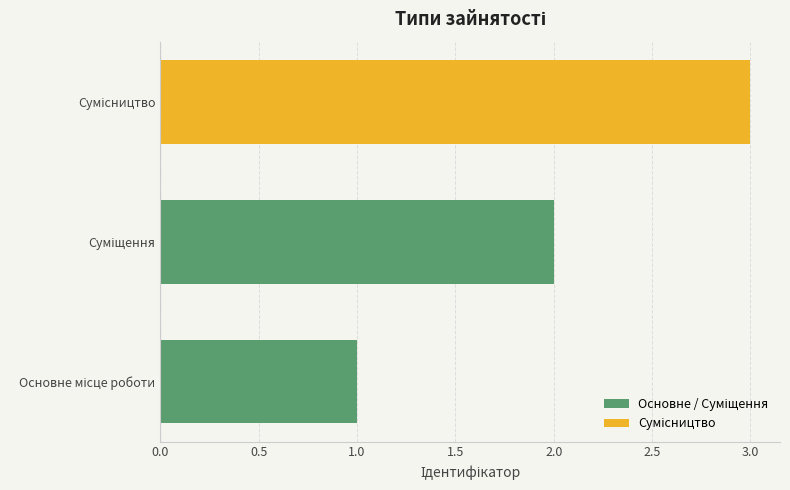

How many series are shown in this chart?

1